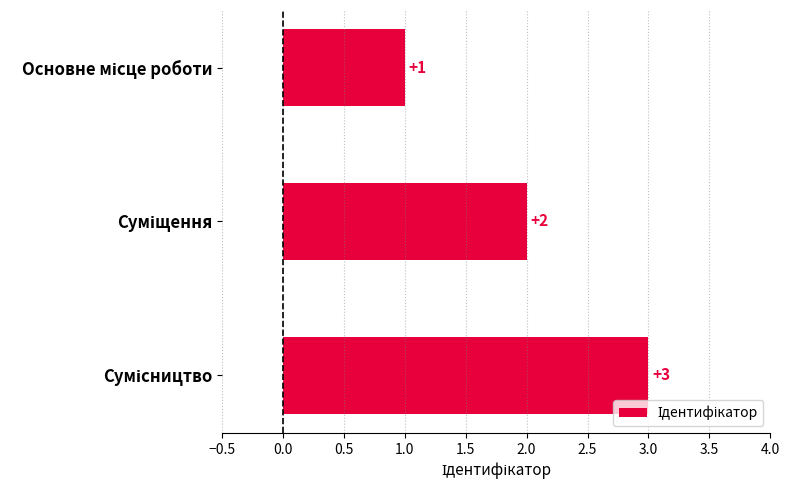

What is the value of the 1st bar from the top?

1